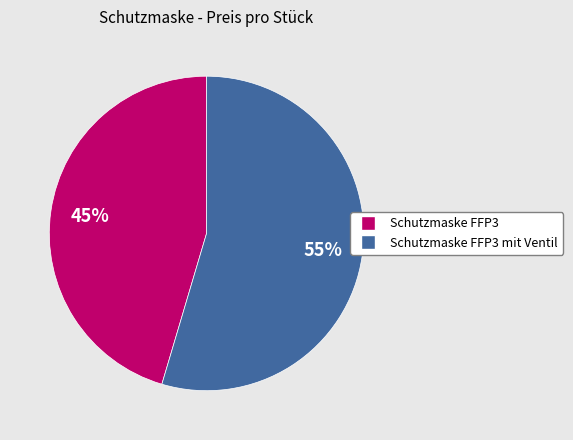

What is the smallest slice in the pie chart?

Schutzmaske FFP3